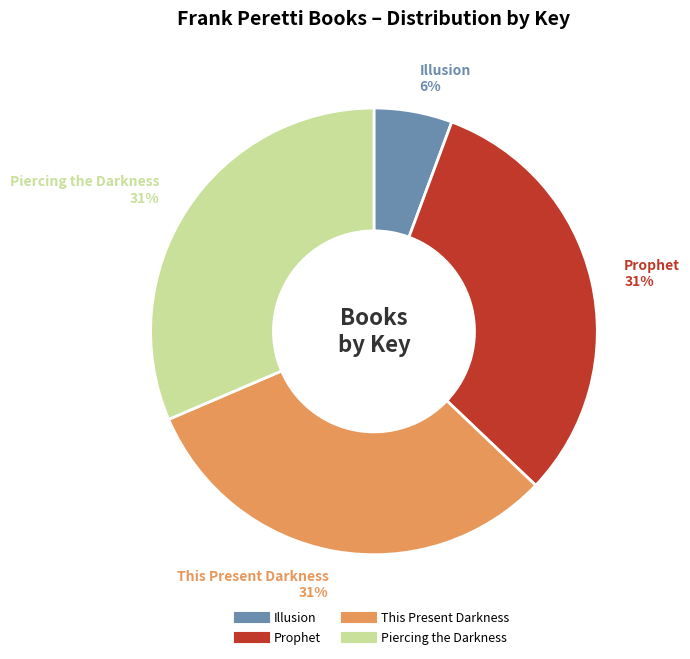

Is there any slice that represents more than half of the pie?

No